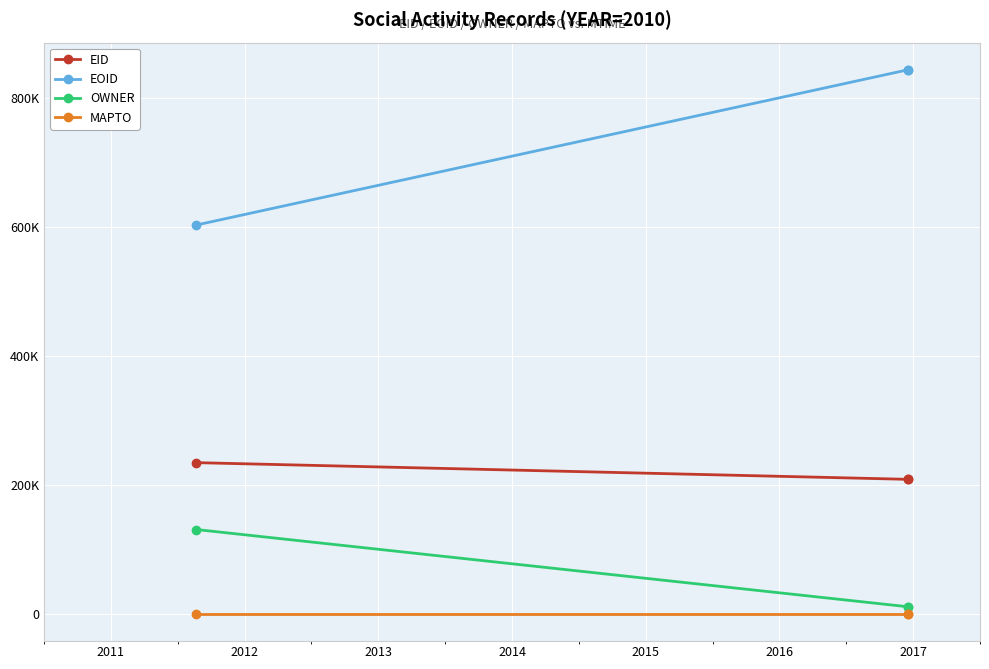

Which series changed the most between 2011 and 2013?

EOID